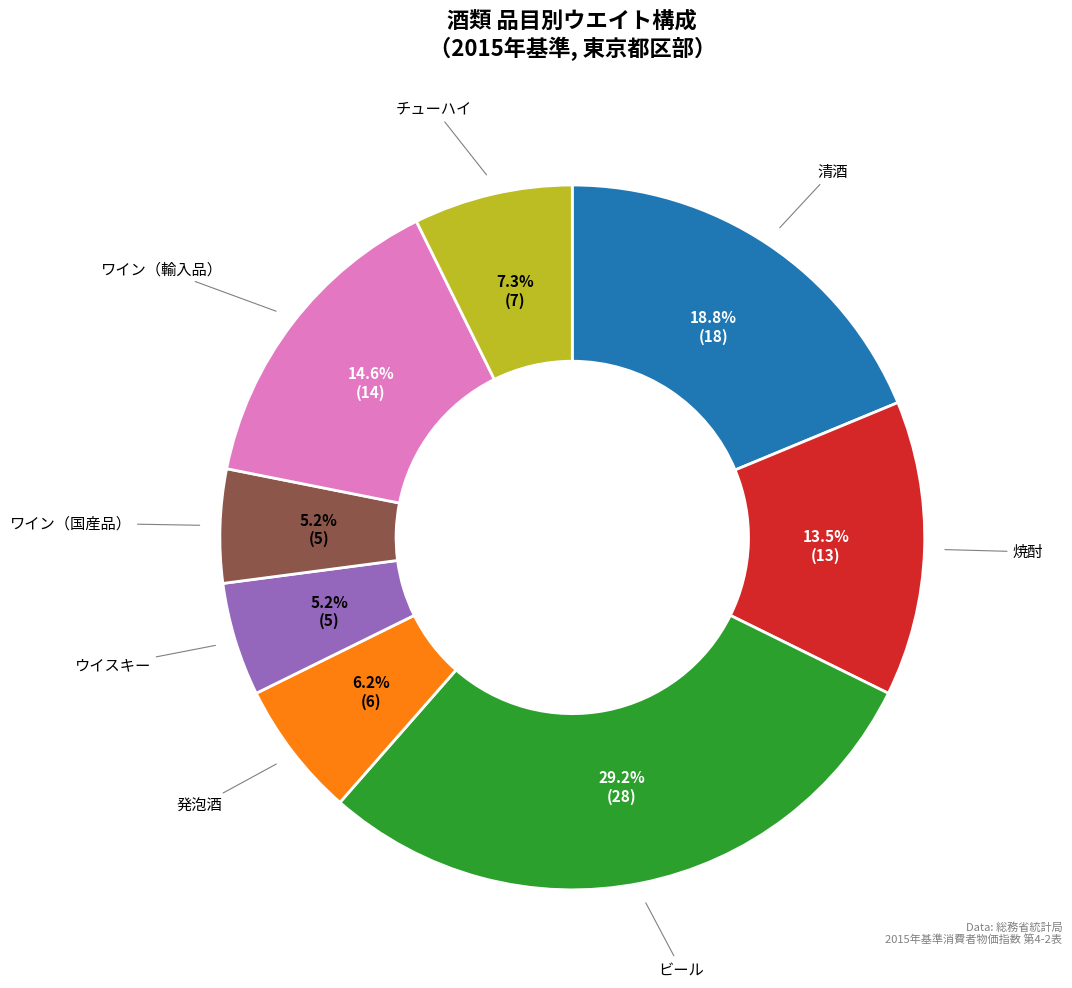

Is there a majority slice in this chart?

No